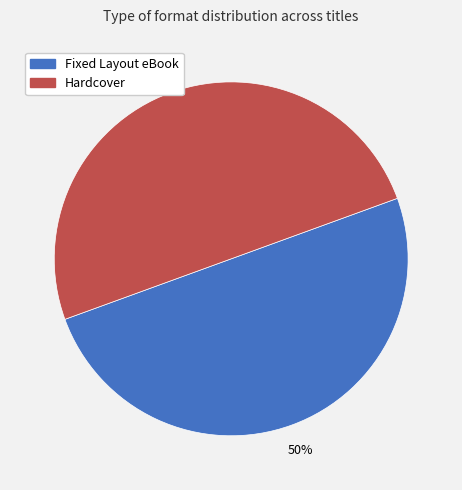

To the nearest percent, what is the average slice percentage?

50%